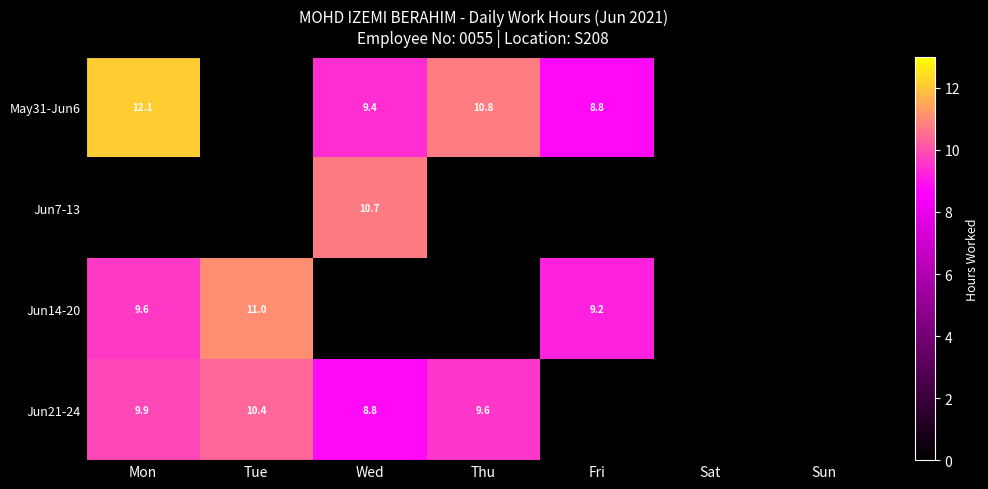

Which has a higher value, Sun or Wed?

Wed